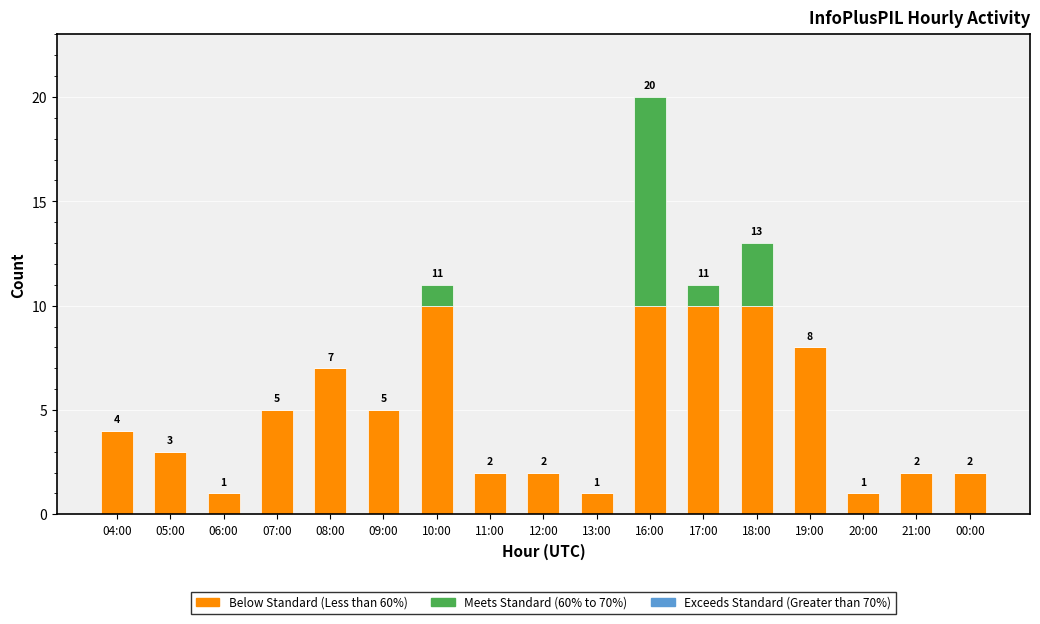

What is the total value across all series at 16:00?

20